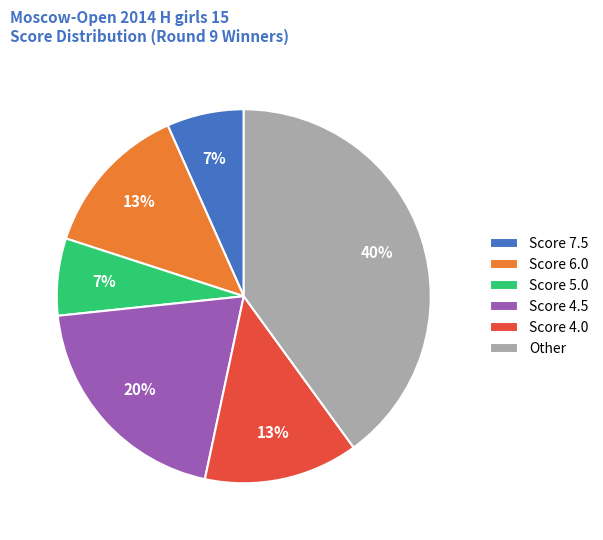

How many slices are in this pie chart?

6